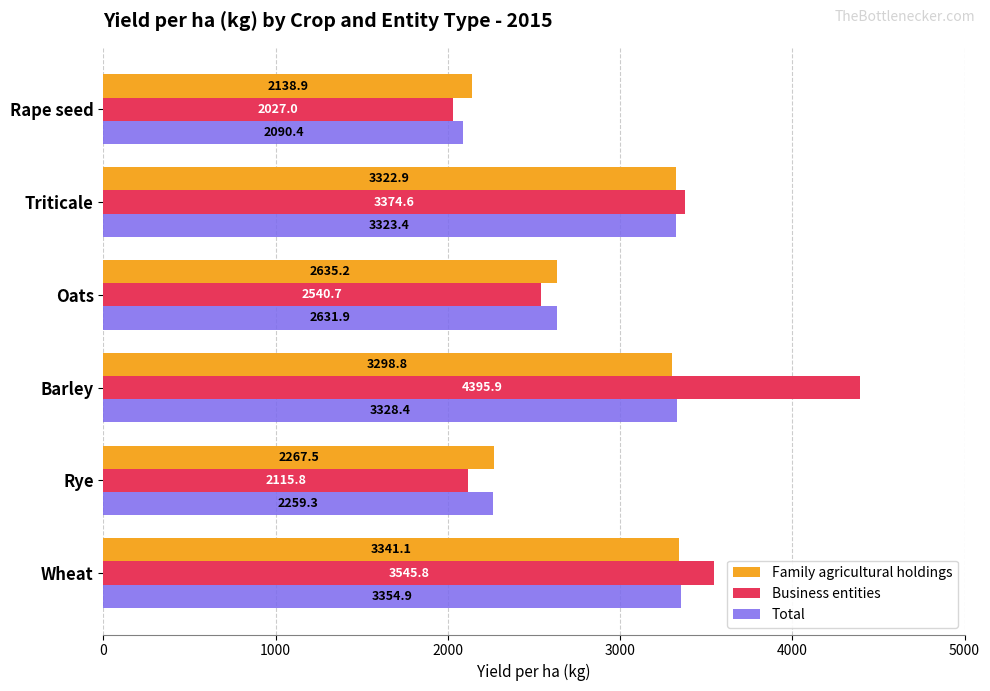

At which category is the sum across all series the highest?

Barley